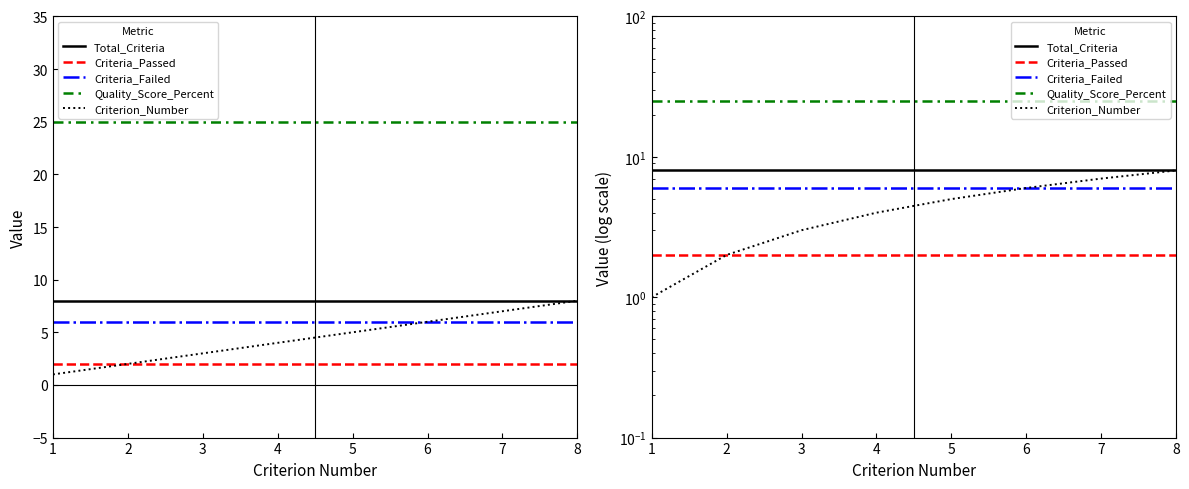

Which has a higher value, 6 or 3?

6